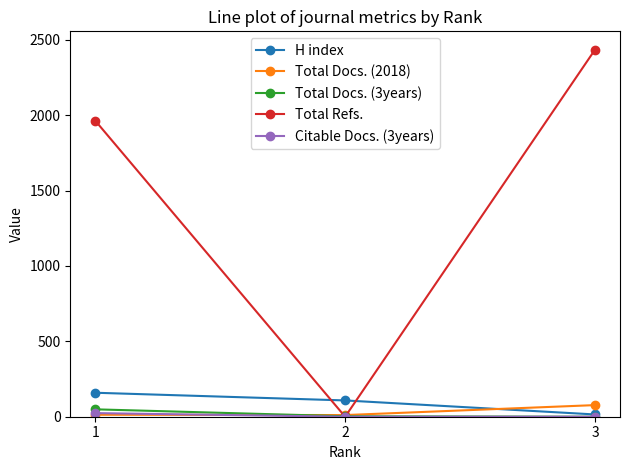

The value of H index at 2 is 108. True or false?

True